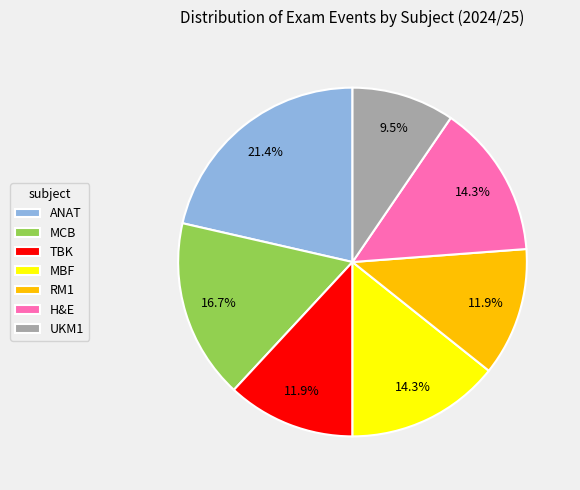

To the nearest percent, what is the difference between the largest and smallest slice percentages?

12%